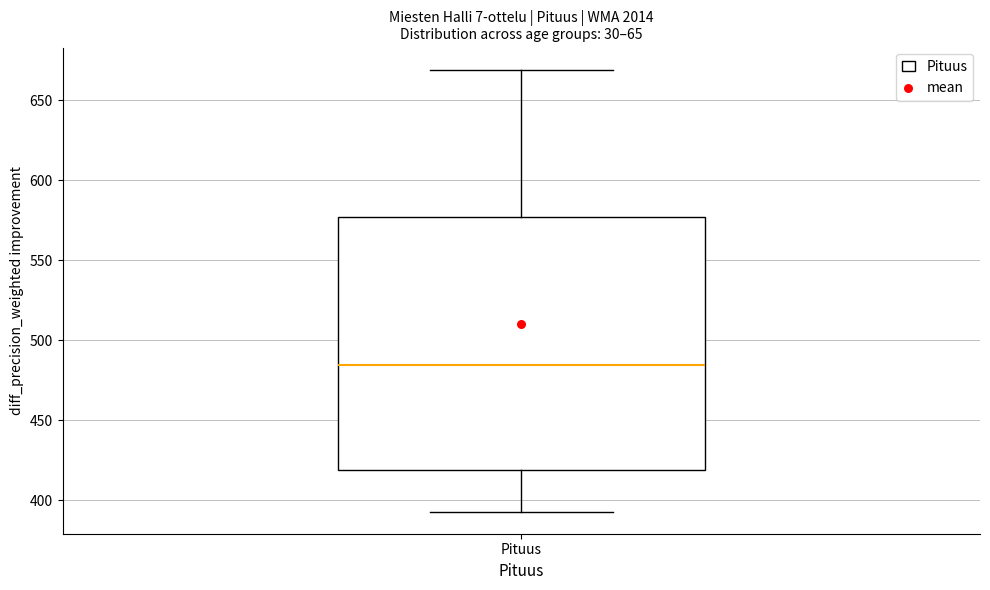

Read this box plot against the y-axis: the position of the median line, the range covered by the box, and the ends of both whiskers. The values are not printed on the chart, so give them approximately, as read against the axis.

median 485, box 420 to 575, whiskers 395 to 670